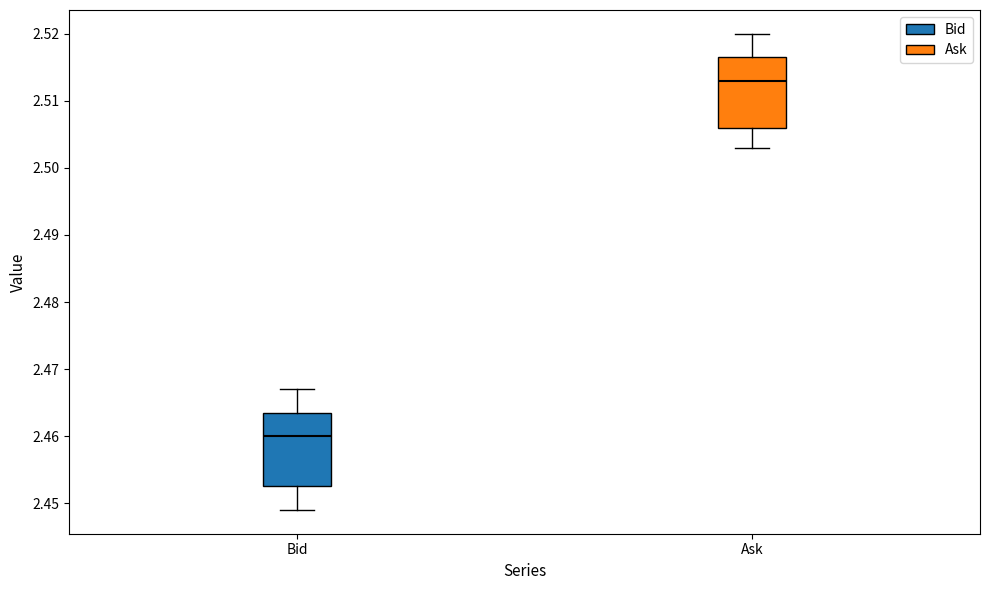

Where is the lower edge of the box for Bid on the y-axis? The values are not printed on the chart, so give them approximately, as read against the axis.

2.453